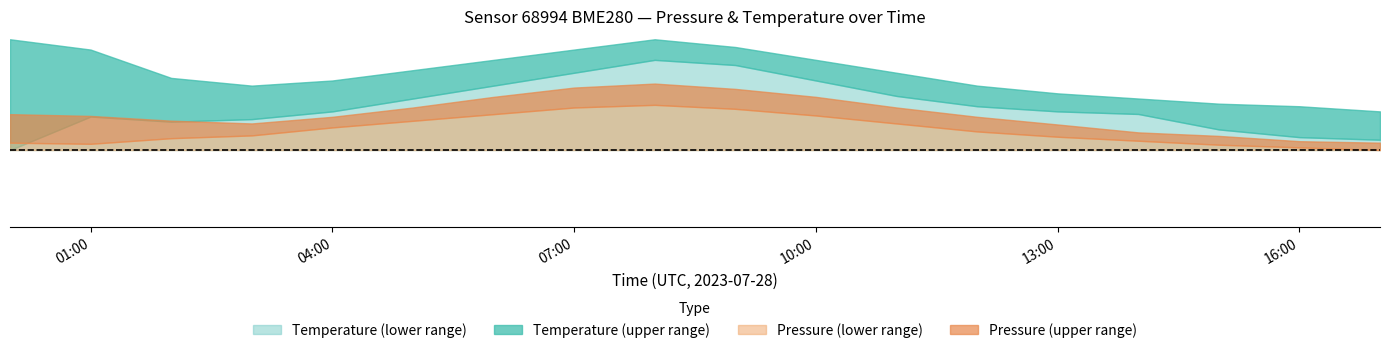

What is the difference between the temperature_lower values at 10:00 and 00:00?

0.3